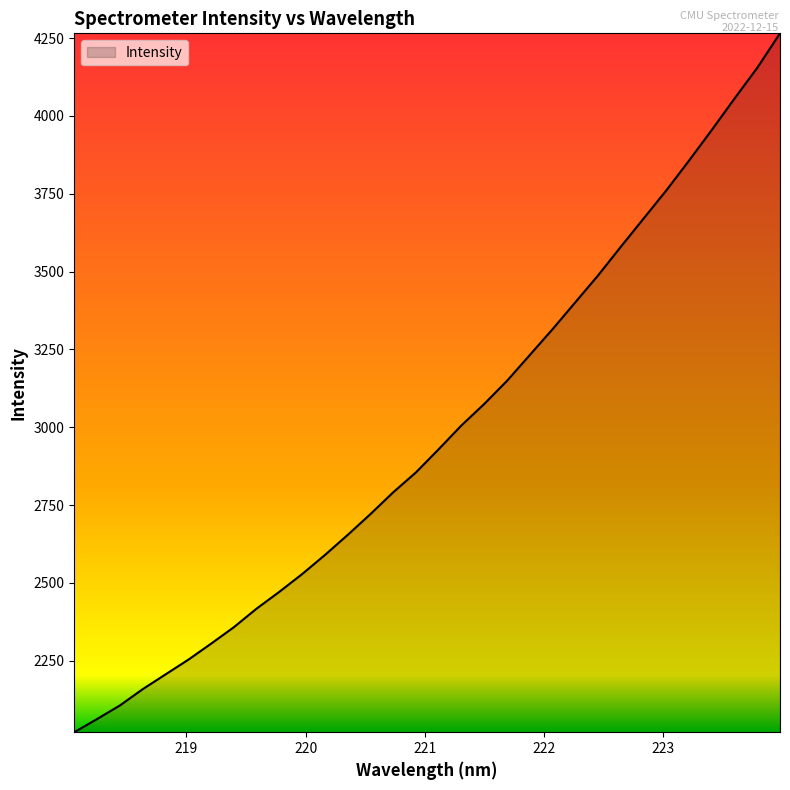

What is the greatest value displayed?

4265.5